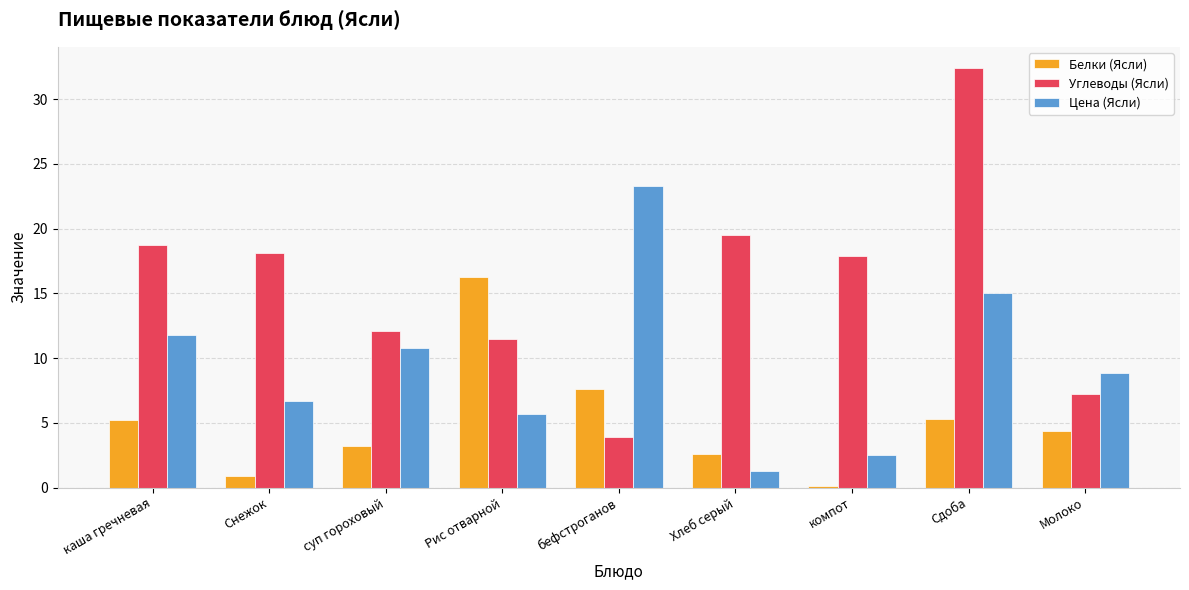

At which label does Белки (Ясли) reach its peak?

Рис отварной